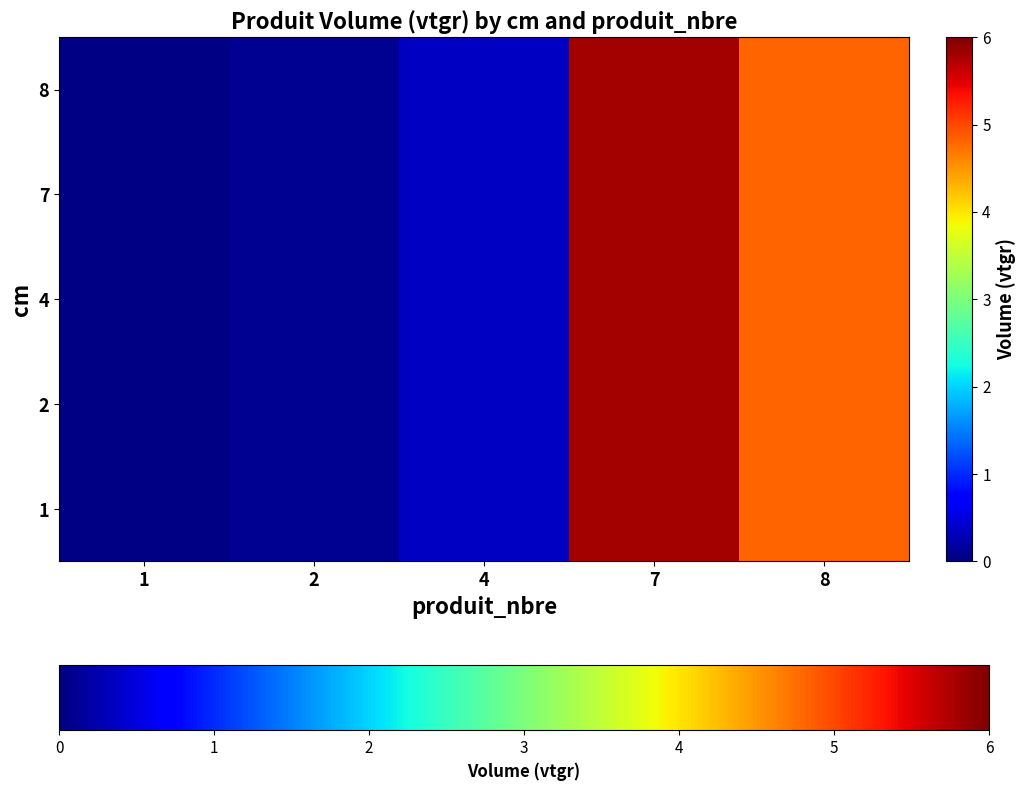

Reading left to right, transcribe all the data shown in this chart.

1: 1=0.0	2=0.1	4=0.4	7=5.8	8=4.8
2: 1=0.0	2=0.1	4=0.4	7=5.8	8=4.8
4: 1=0.0	2=0.1	4=0.4	7=5.8	8=4.8
7: 1=0.0	2=0.1	4=0.4	7=5.8	8=4.8
8: 1=0.0	2=0.1	4=0.4	7=5.8	8=4.8